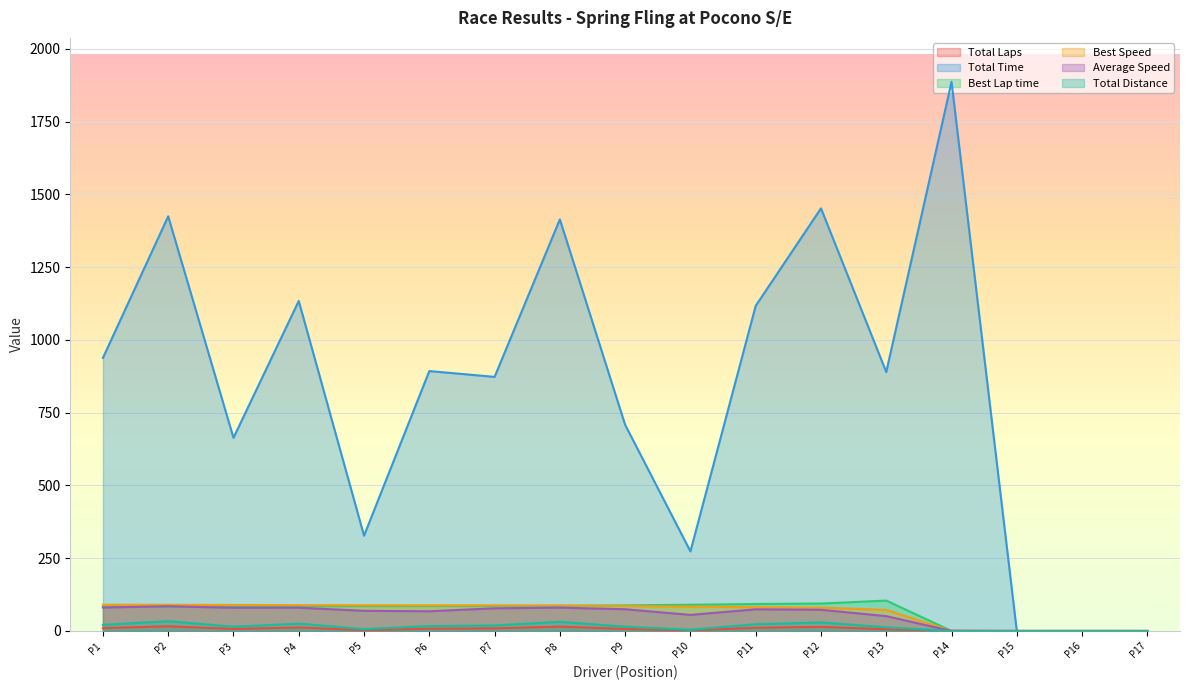

The value of Total Time at P15 is 0.0. True or false?

True